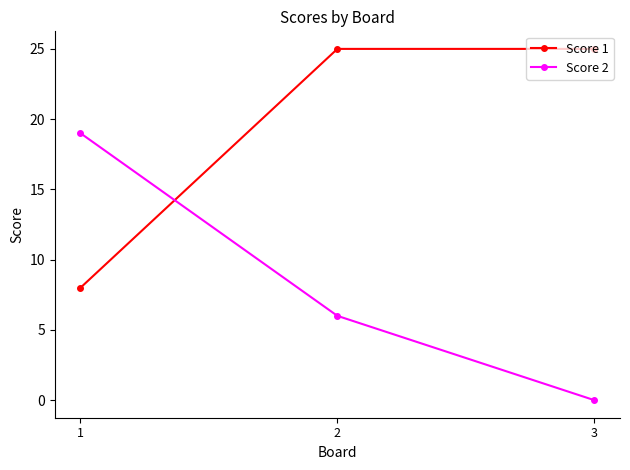

Is the value of Score 1 at 3 greater than the value of Score 2 at 2?

Yes